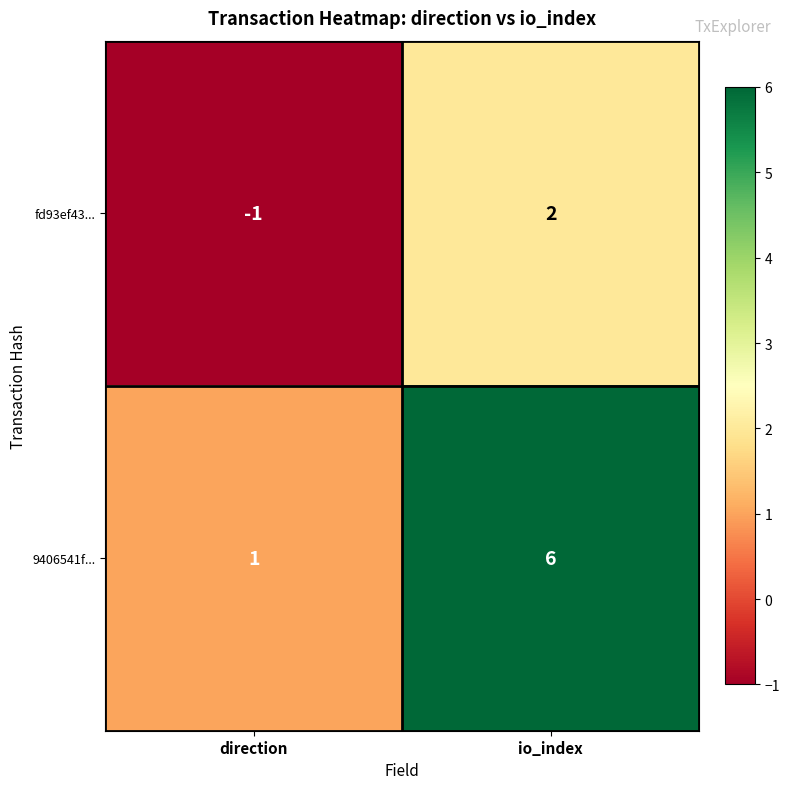

Which category has the lowest value across all series?

direction